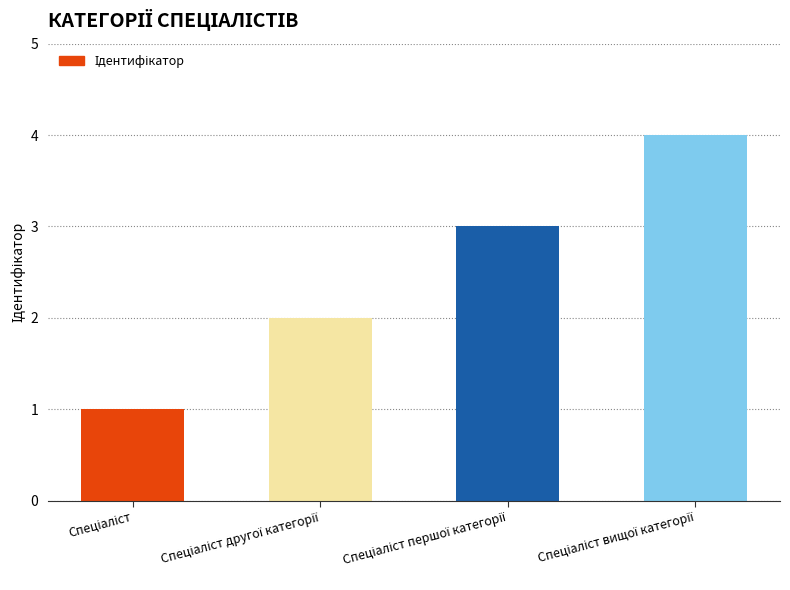

What is the difference between the maximum and minimum values?

3